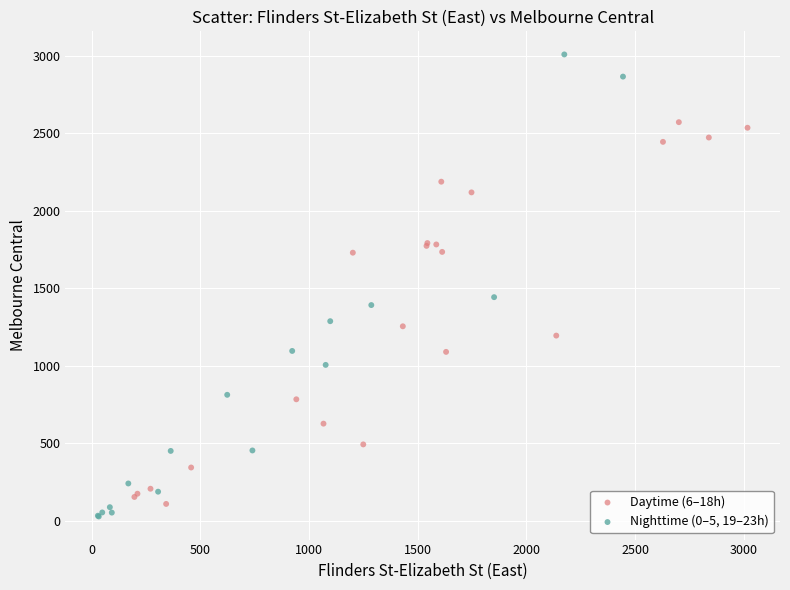

Which series has the largest Y range (max minus min)?

Nighttime (0–5, 19–23h)